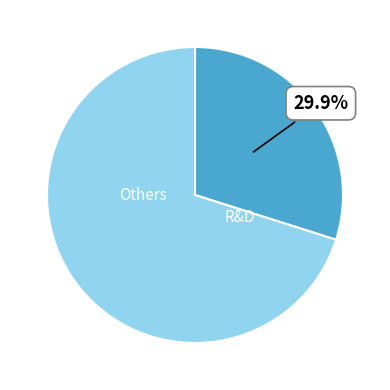

Does any single category account for the majority?

Yes